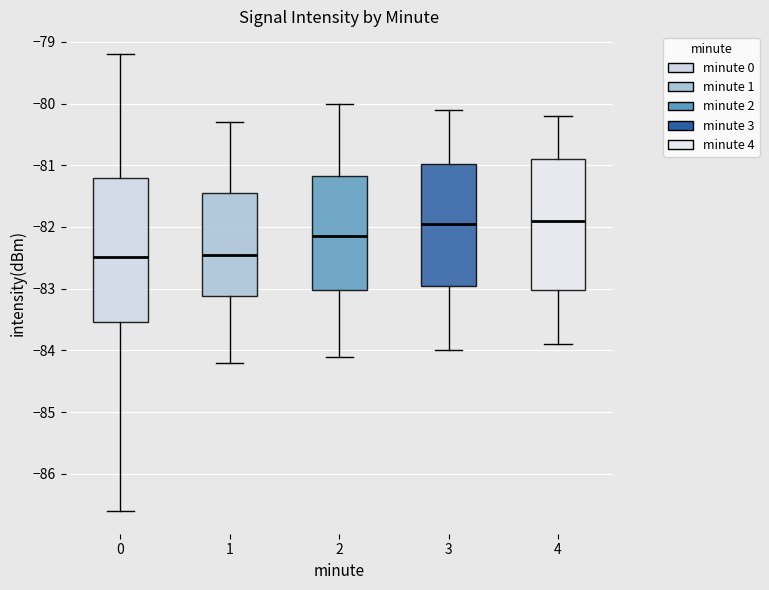

Reading left to right, transcribe this box plot: for each box, give where its median line is, the range the box spans, and where its two whiskers end, as read against the y-axis. The values are not printed on the chart, so give them approximately, as read against the axis.

0: median -82.5, box -83.5 to -81.2, whiskers -86.6 to -79.2
1: median -82.4, box -83.1 to -81.4, whiskers -84.2 to -80.3
2: median -82.1, box -83.0 to -81.2, whiskers -84.1 to -80.0
3: median -81.9, box -82.9 to -81.0, whiskers -84.0 to -80.1
4: median -81.9, box -83.0 to -80.9, whiskers -83.9 to -80.2